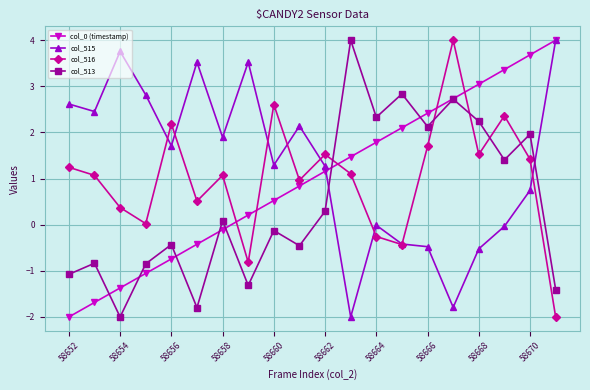

True or false: col_516 has more than 1 interior local peaks.

True